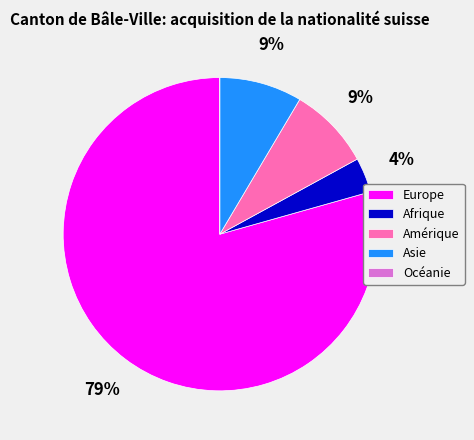

To the nearest percent, what is the average slice percentage?

20%